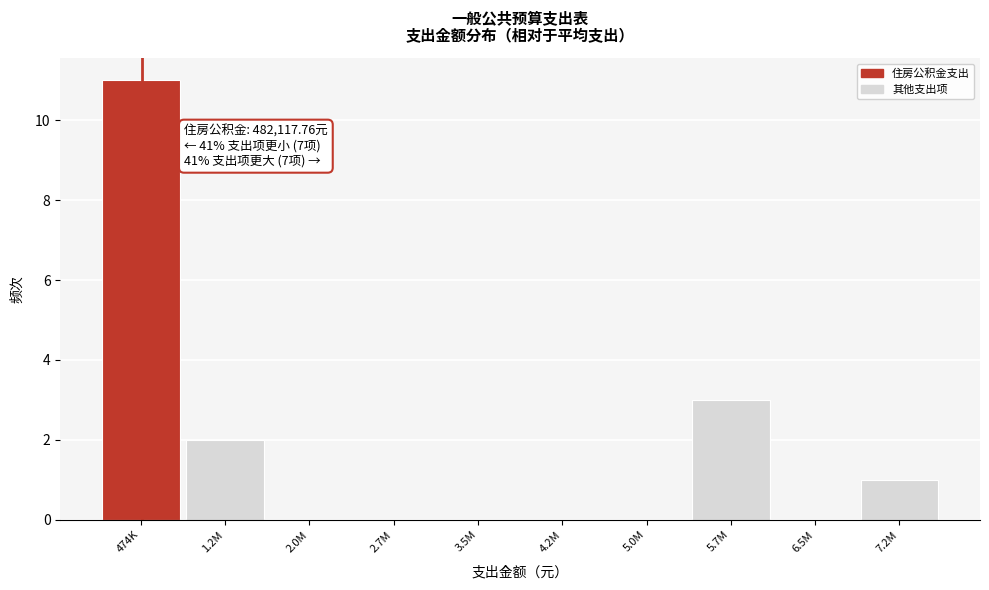

Reading left to right, what are all the values shown in this chart?

474K=11	1.2M=2	2.0M=0	2.7M=0	3.5M=0	4.2M=0	5.0M=0	5.7M=3	6.5M=0	7.2M=1